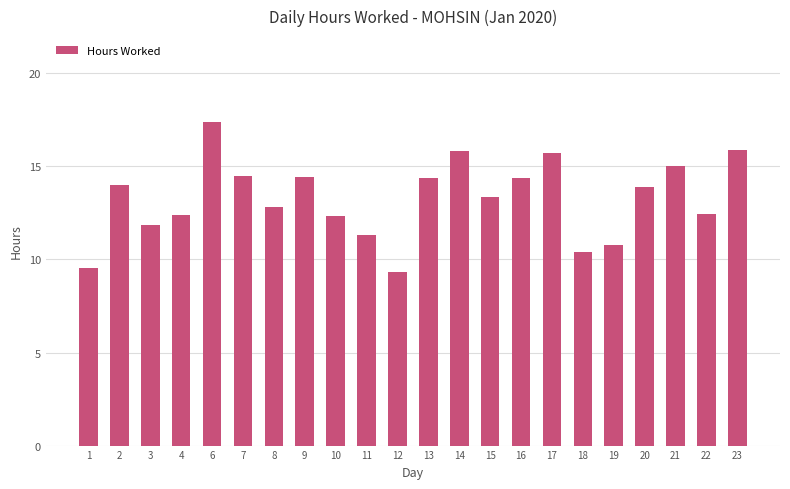

True or false: the data shows 12.4 at 4.

True